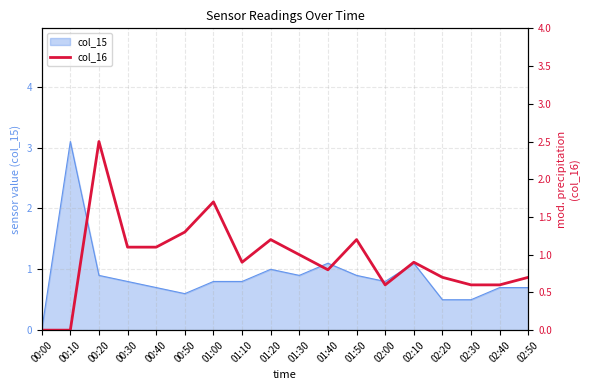

Reading right to left, what are all the values shown in this chart?

02:50=0.7	02:40=0.6	02:30=0.6	02:20=0.7	02:10=0.9	02:00=0.6	01:50=1.2	01:40=0.8	01:30=1.0	01:20=1.2	01:10=0.9	01:00=1.7	00:50=1.3	00:40=1.1	00:30=1.1	00:20=2.5	00:10=0.0	00:00=0.0